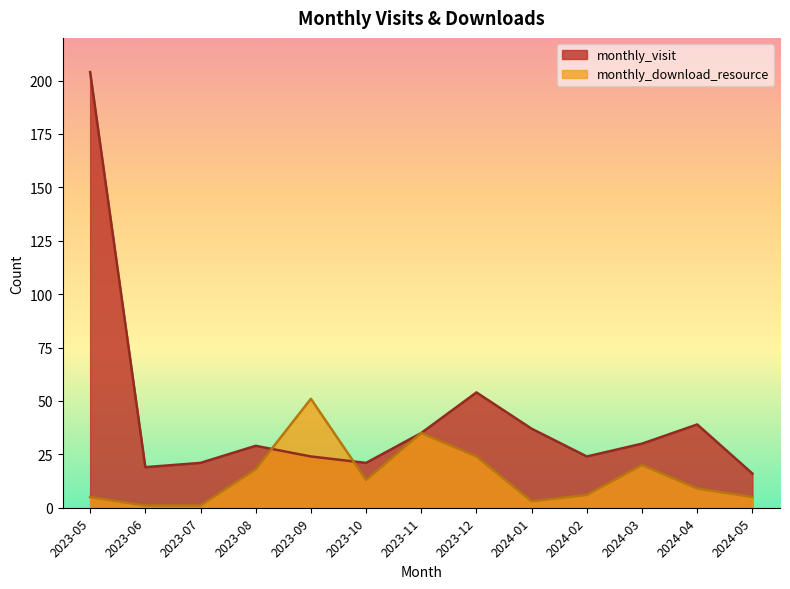

Rank the series by their maximum value, from highest to lowest.

monthly_visit, monthly_download_resource